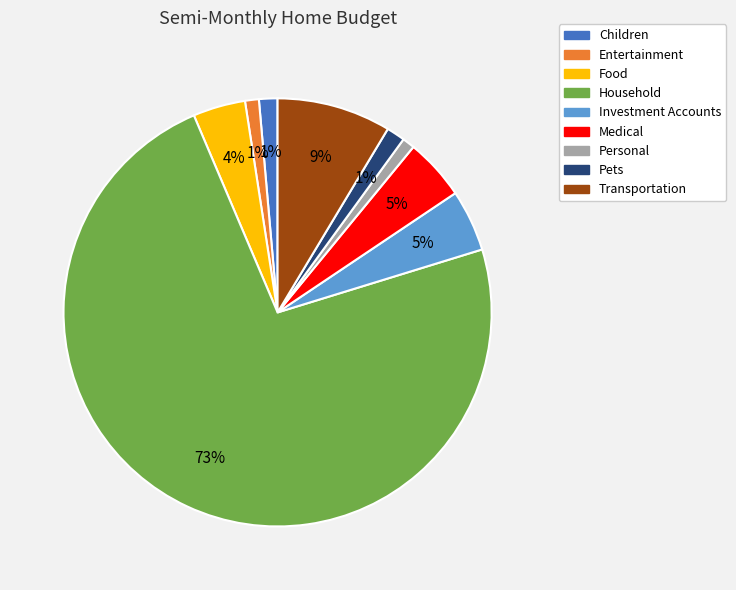

How many segments does this pie chart have?

9